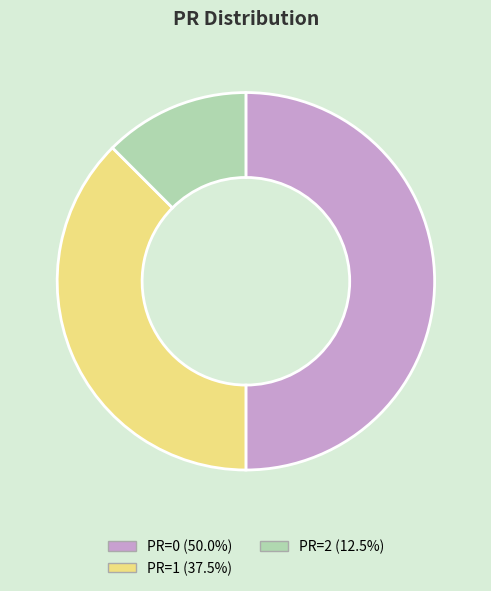

What is the ratio of the value at PR=1 (37.5%) to the value at PR=2 (12.5%)?

3.0